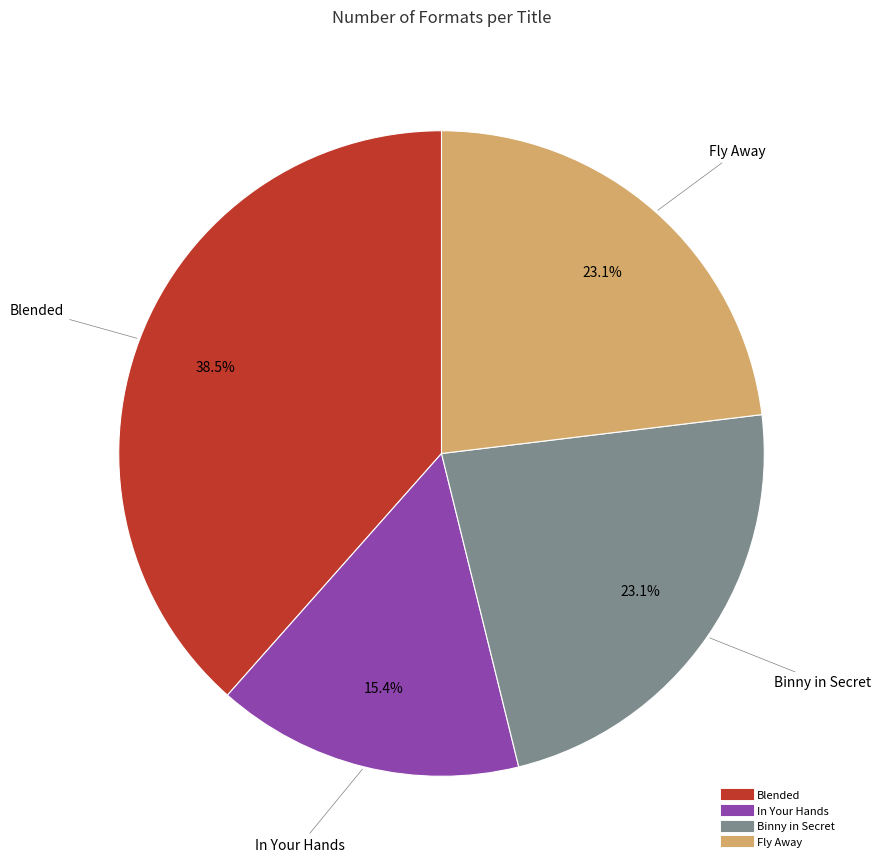

To the nearest percent, what is the difference between the largest and smallest slice percentages?

23%